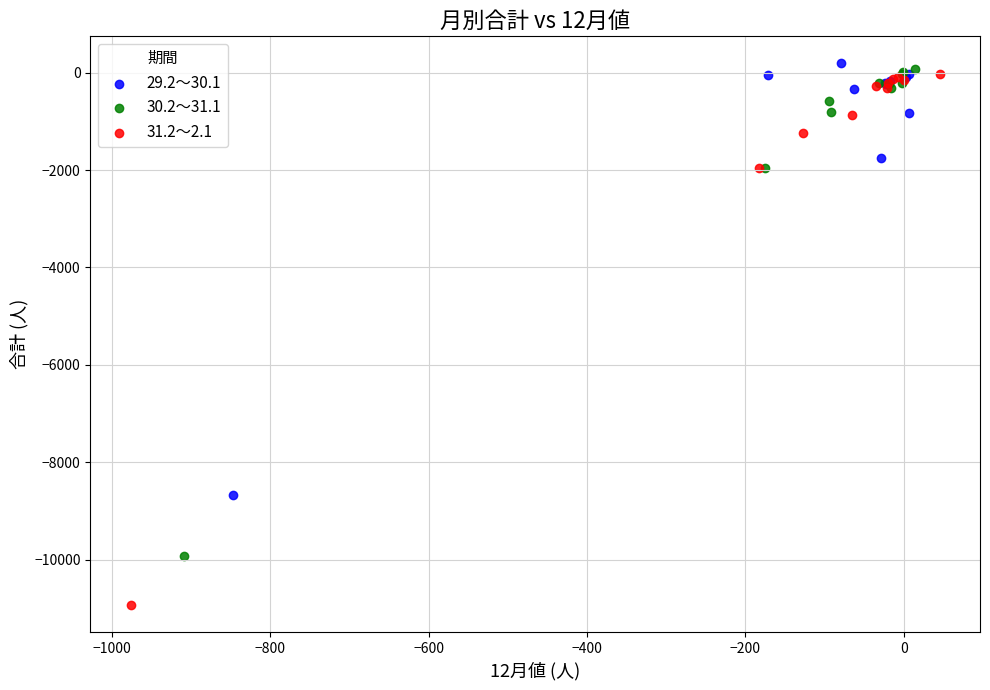

Which series has the widest spread of Y values?

31.2～2.1